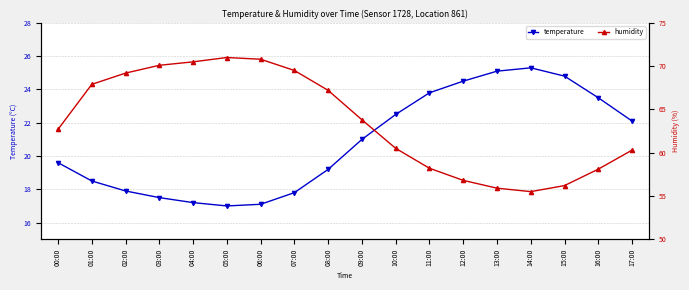

How many categories are shown in the chart?

18